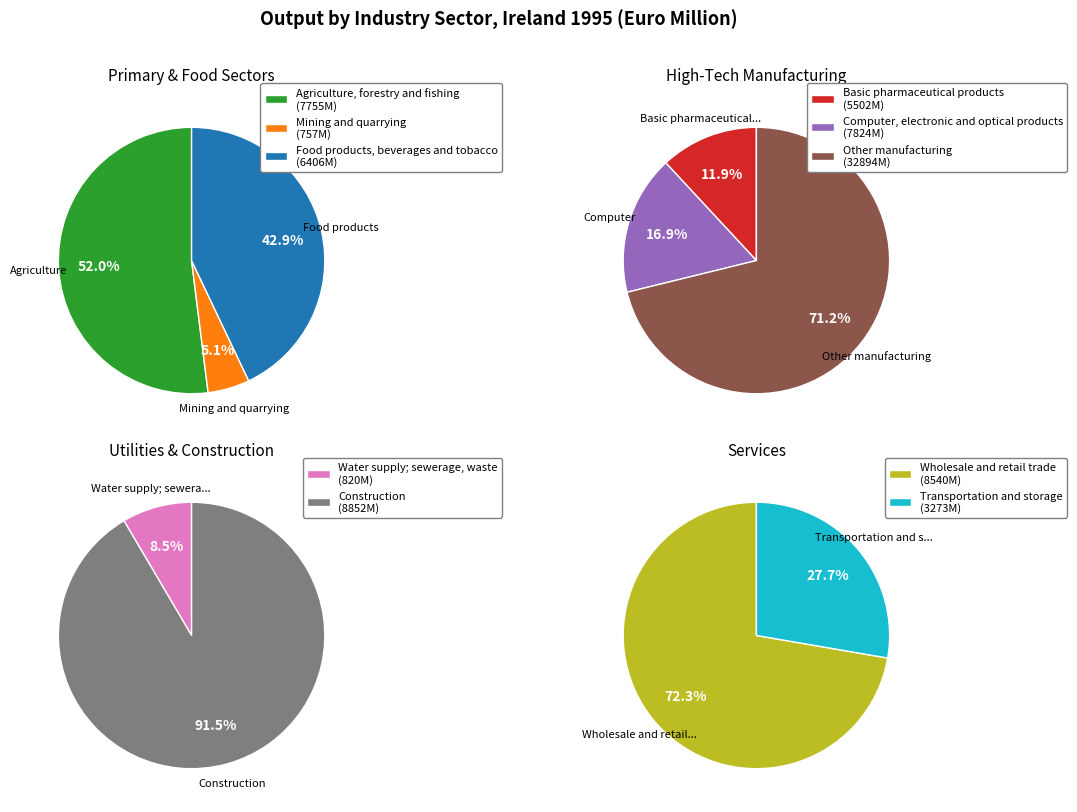

Between Computer, electronic and optical products and Mining and quarrying, which is larger?

Computer, electronic and optical products